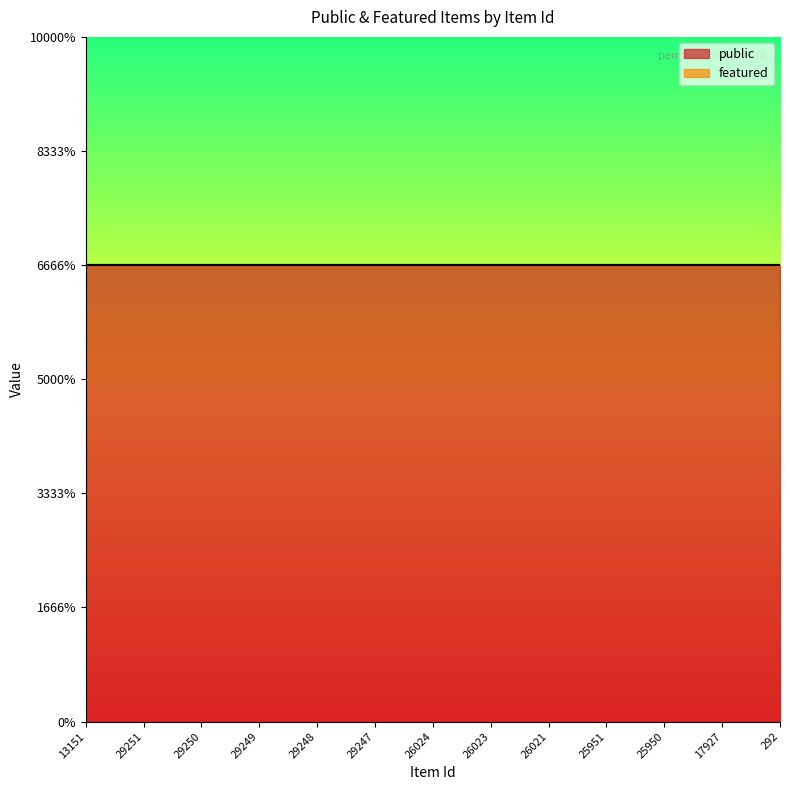

True or false: public and featured intersect in this chart.

False